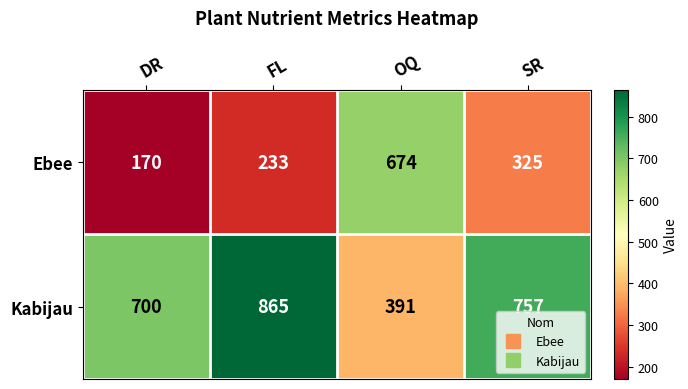

How many categories are shown in the chart?

4